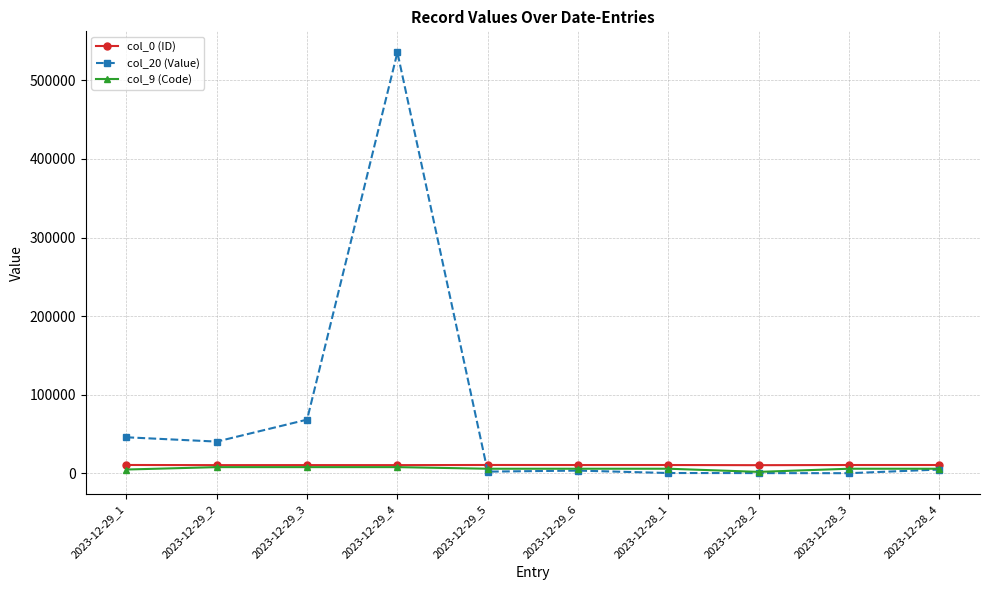

At which label does col_9 (Code) first exceed 6019?

2023-12-29_2